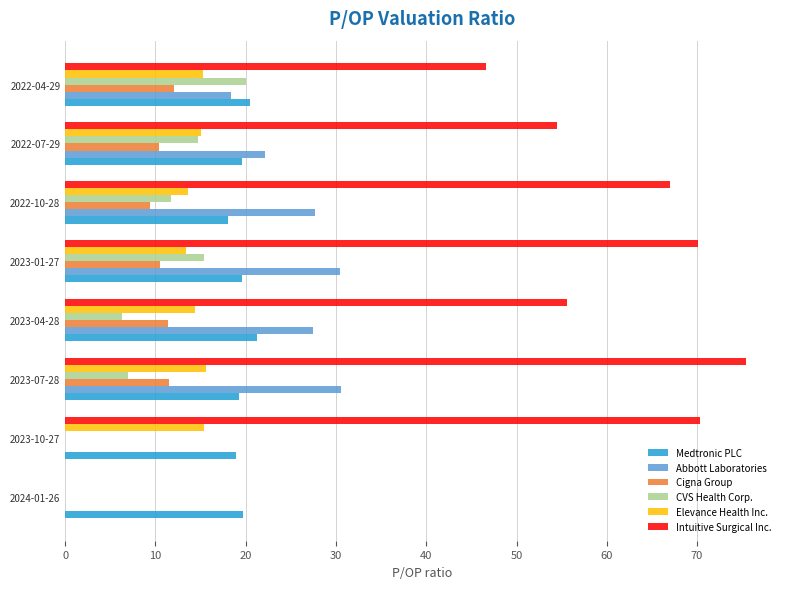

What are all the series names shown in the legend?

Medtronic PLC, Abbott Laboratories, Cigna Group, CVS Health Corp., Elevance Health Inc., Intuitive Surgical Inc.